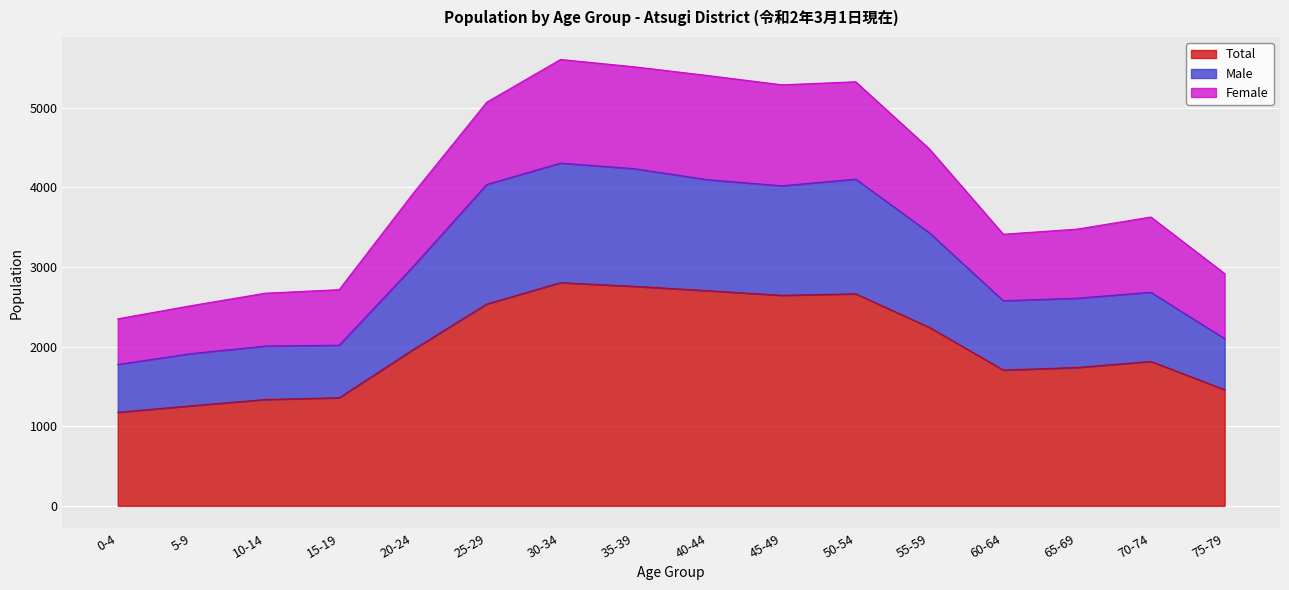

What is the minimum value for Total?

1174